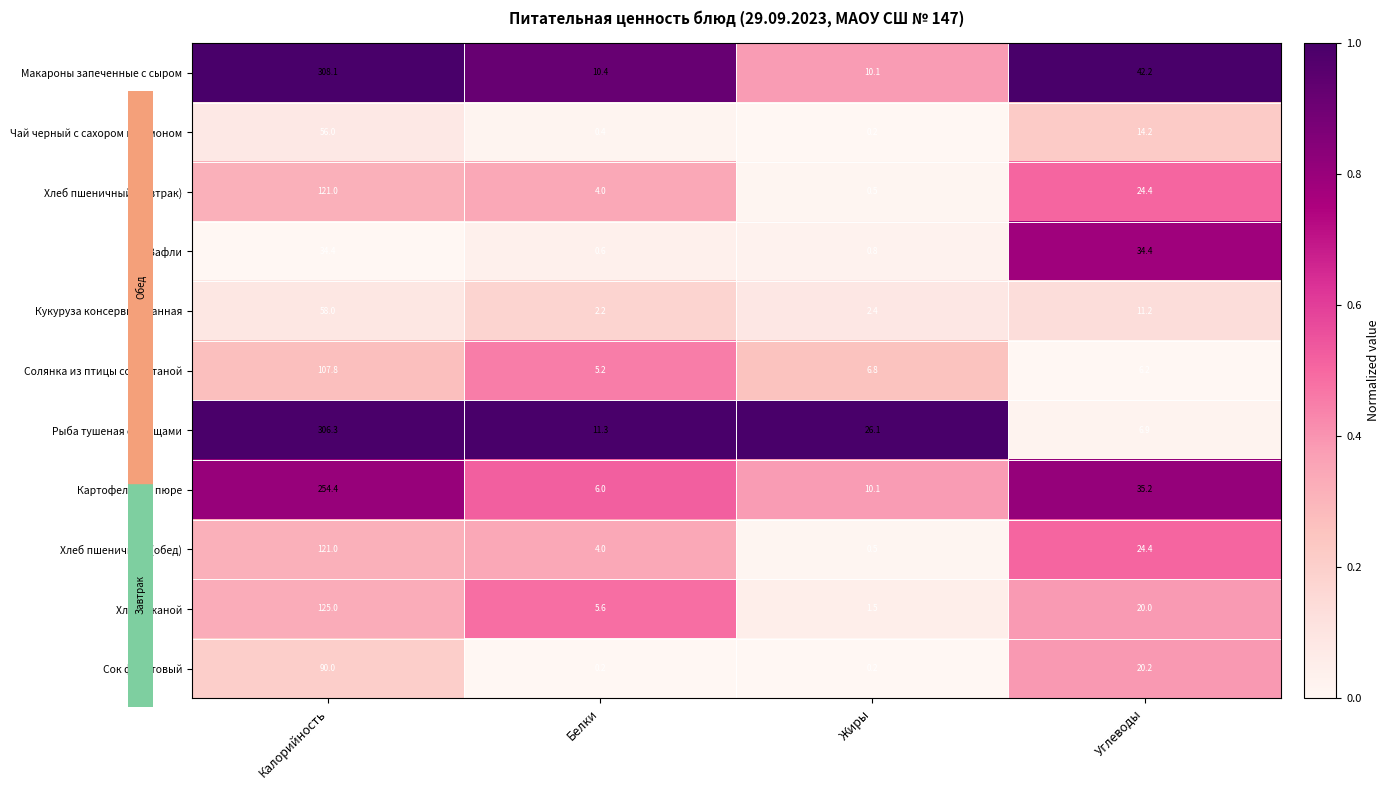

Is it true that Картофельное пюре equals 10.1 at Жиры?

True